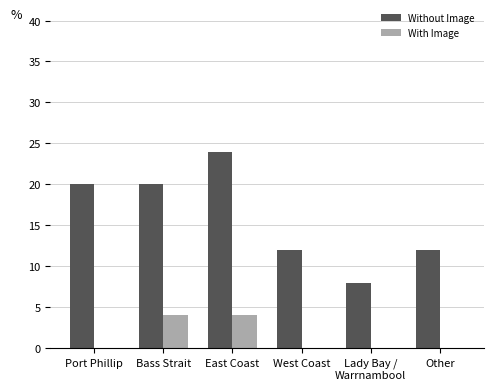

What is the total value across all series at Port Phillip?

20